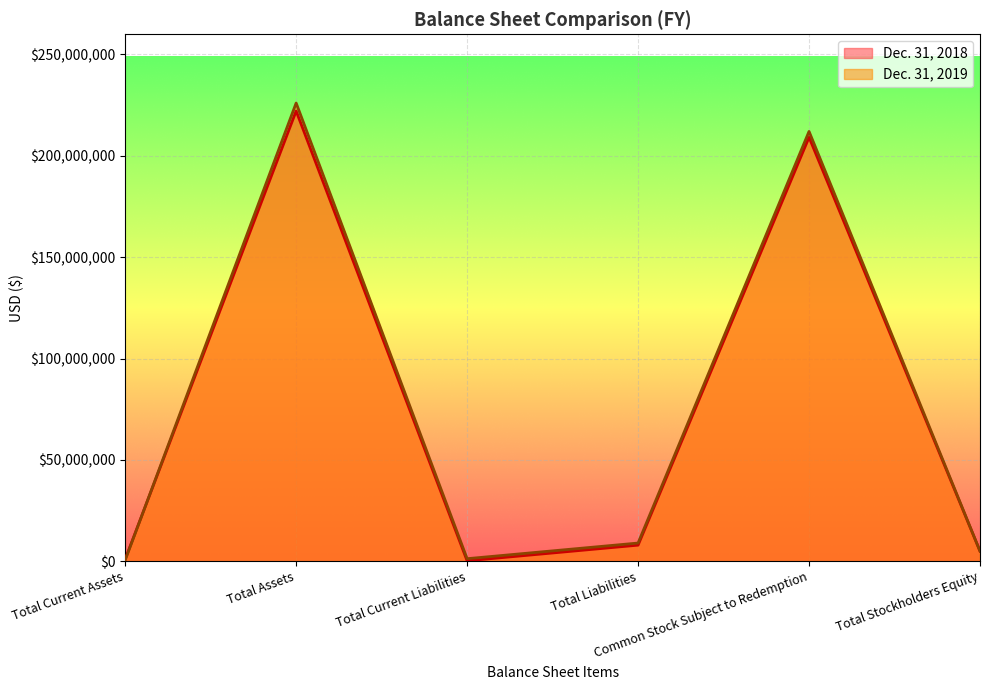

What is the minimum value shown in the chart?

247364